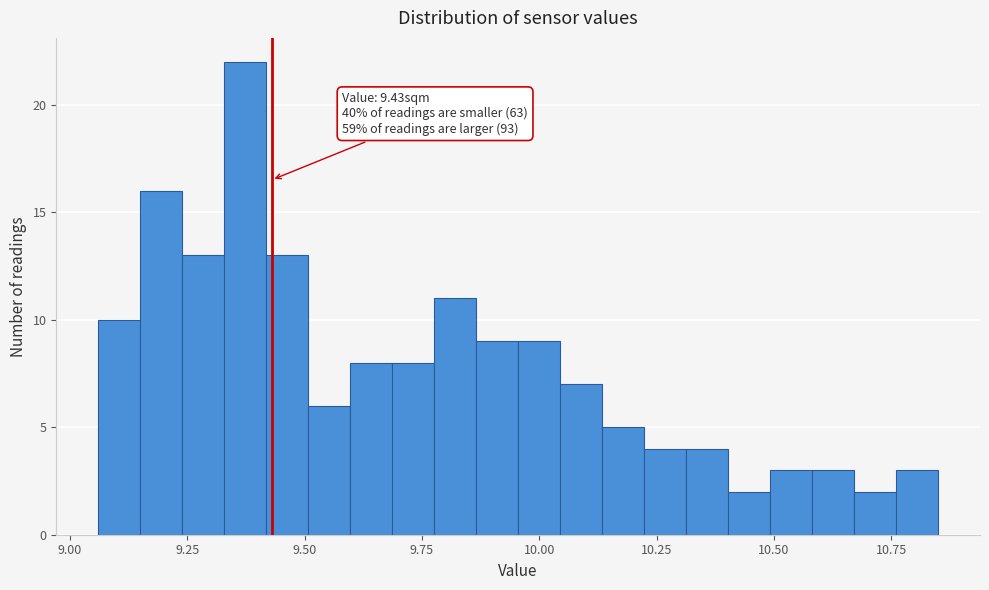

Read against the x-axis, roughly where is the centre of the tallest bar?

9.35